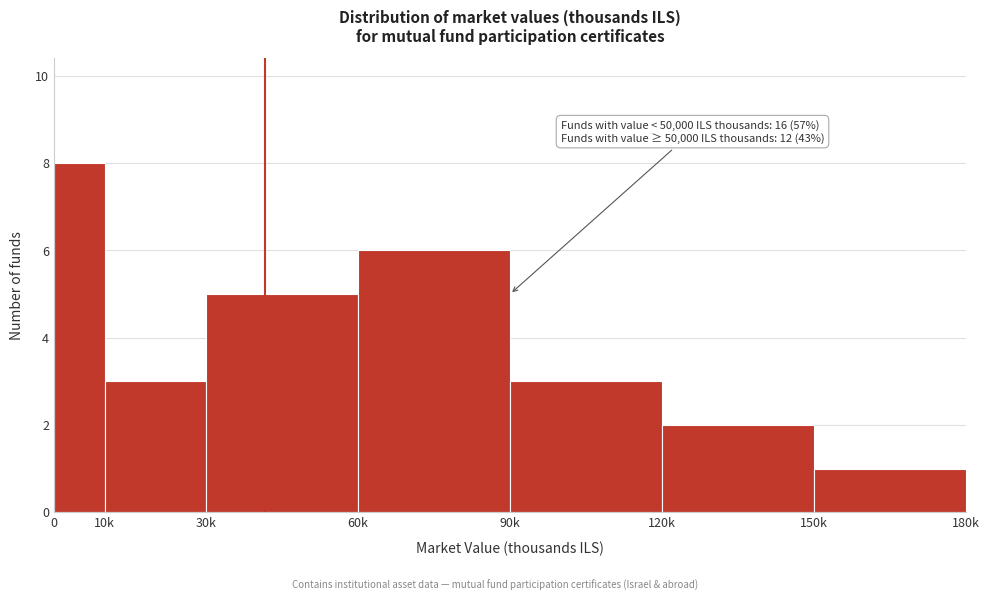

Reading left to right, list all the values displayed in this chart.

8	3	5	6	3	2	1